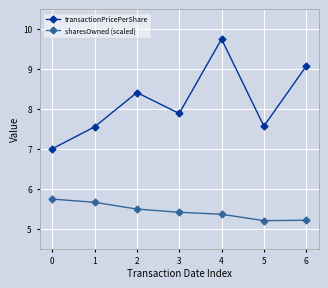

Which label corresponds to the largest value in the chart?

4